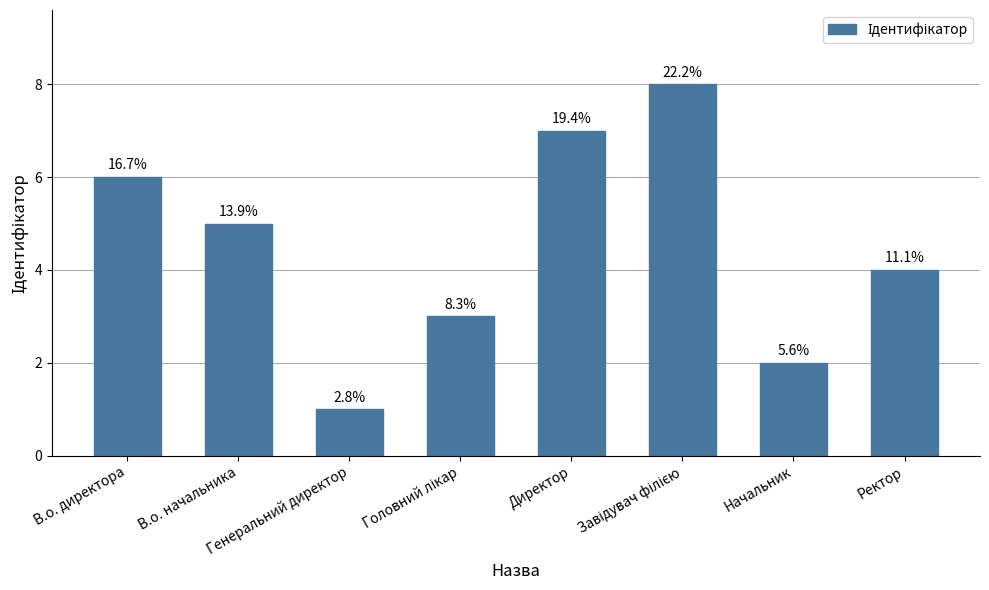

What is the label of the 8th bar from the left?

Ректор